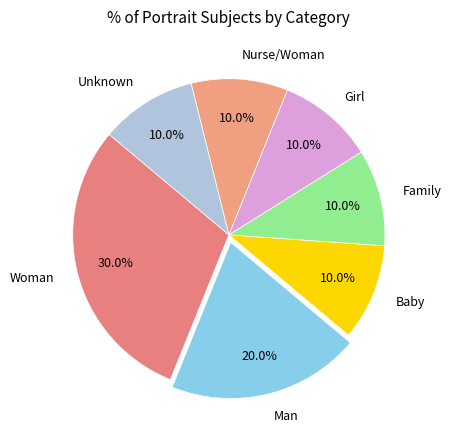

What percentage is NOT represented by Family?

90.0%